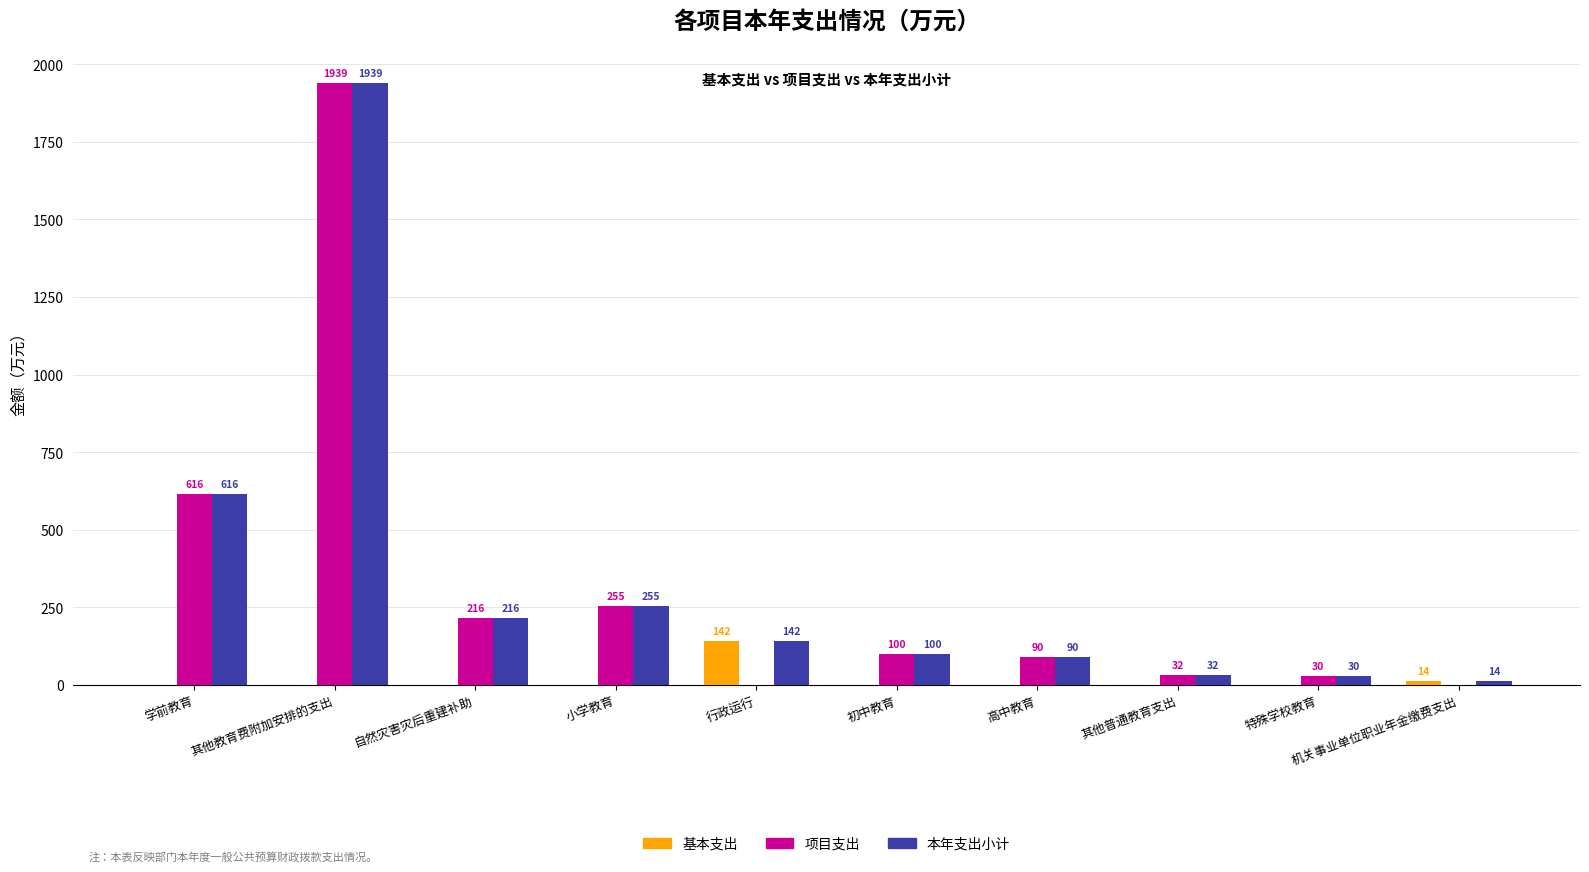

Is it true that 项目支出 equals 29.6 at 特殊学校教育?

True